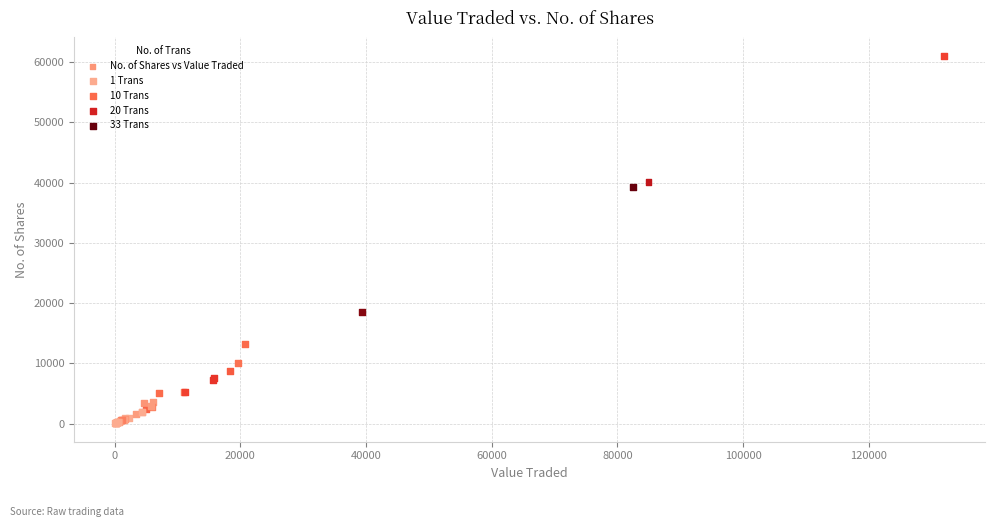

What Y value in the scatter plot is closest to 30546?

39265